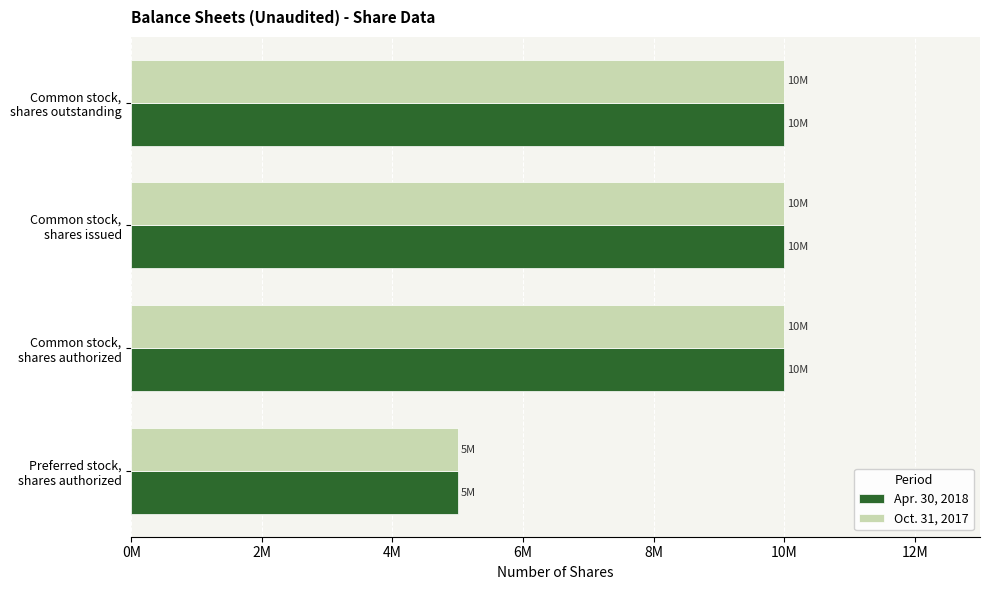

Which category has the lowest value in the Apr. 30, 2018 series?

Preferred stock,
shares authorized